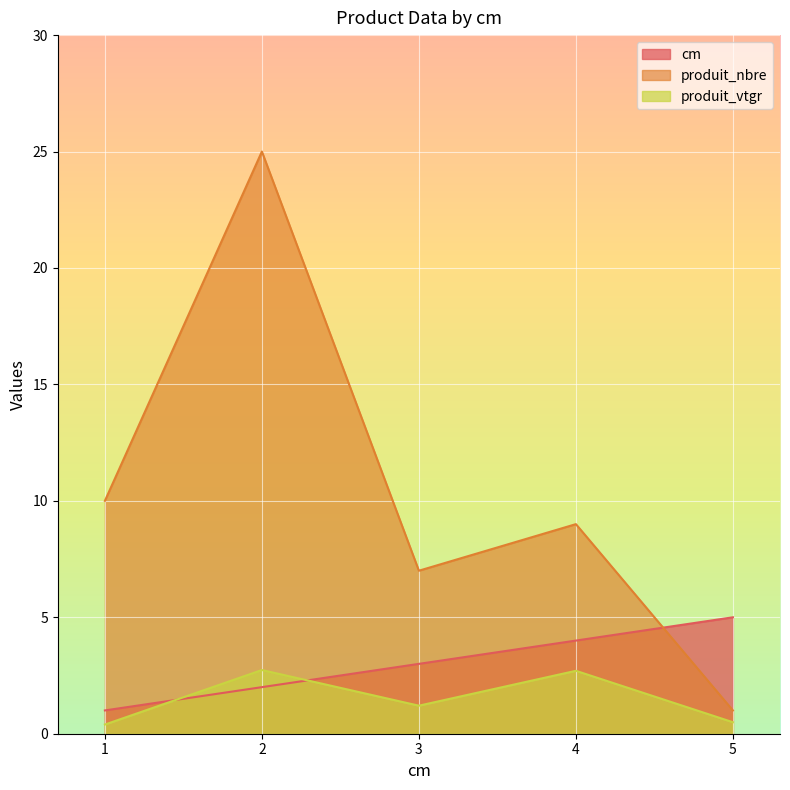

What is the difference between the maximum and minimum values in the cm series?

4.0